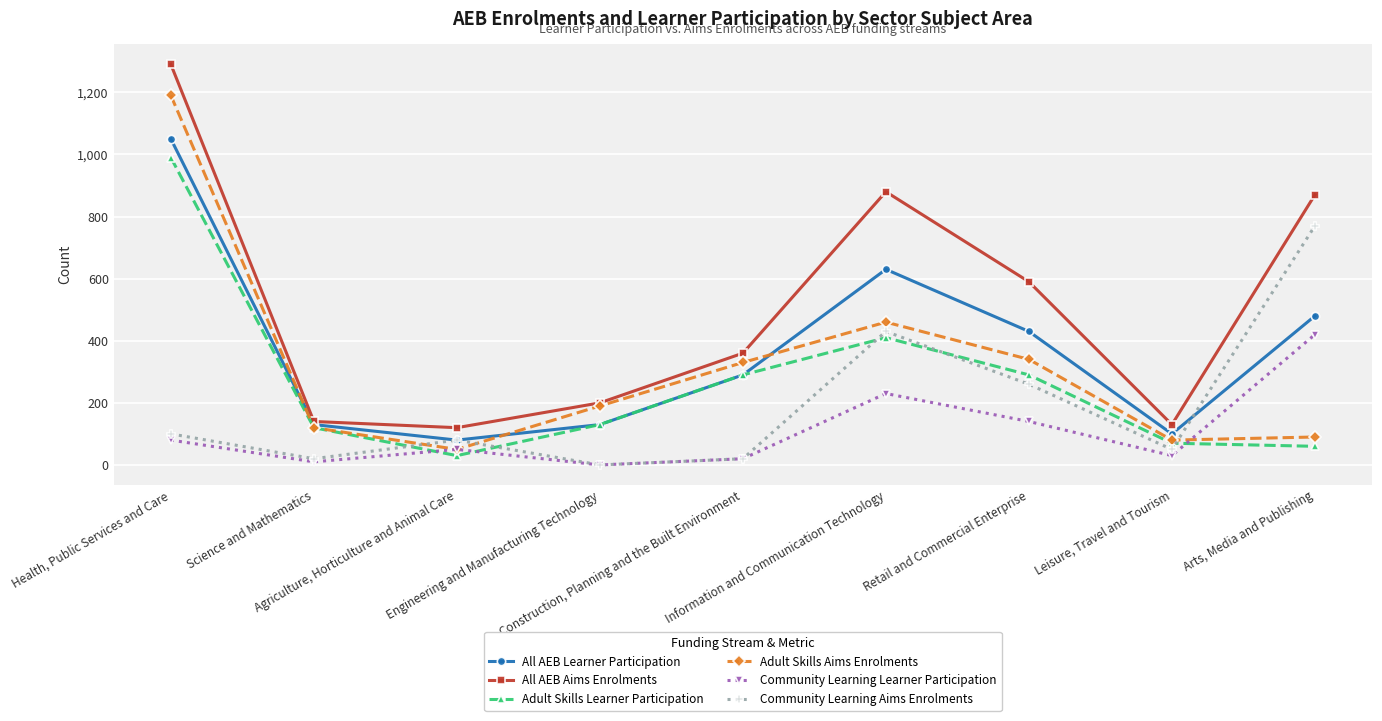

List the labels in order of Community Learning Learner Participation value, smallest first.

Engineering and Manufacturing Technology, Science and Mathematics, Construction, Planning and the Built Environment, Leisure, Travel and Tourism, Agriculture, Horticulture and Animal Care, Health, Public Services and Care, Retail and Commercial Enterprise, Information and Communication Technology, Arts, Media and Publishing